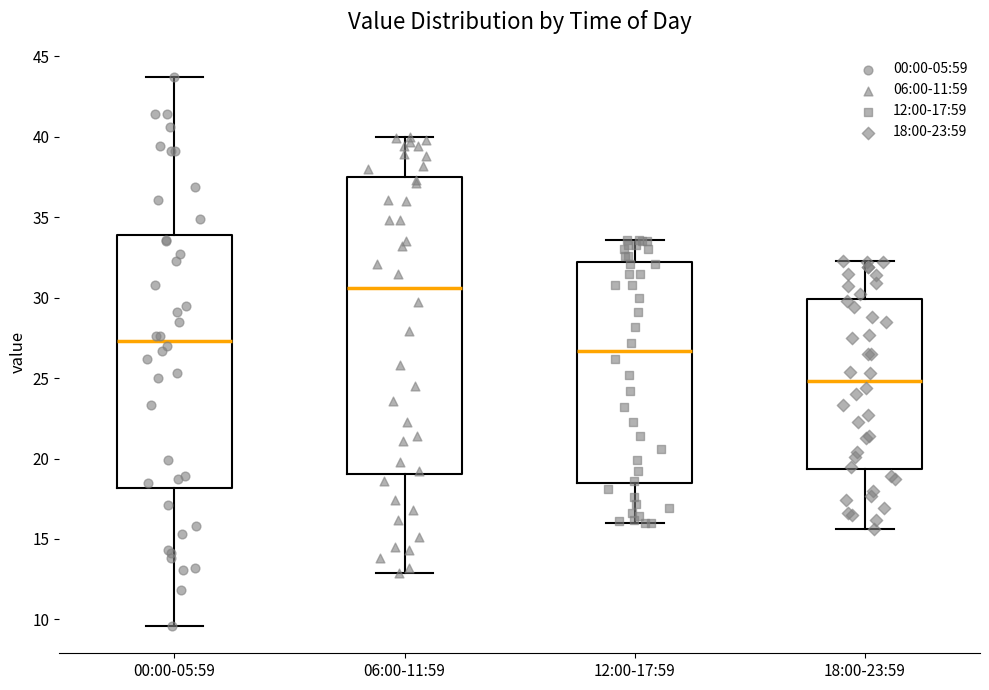

Comparing the boxes themselves (not the whiskers), which one is the tallest?

06:00-11:59